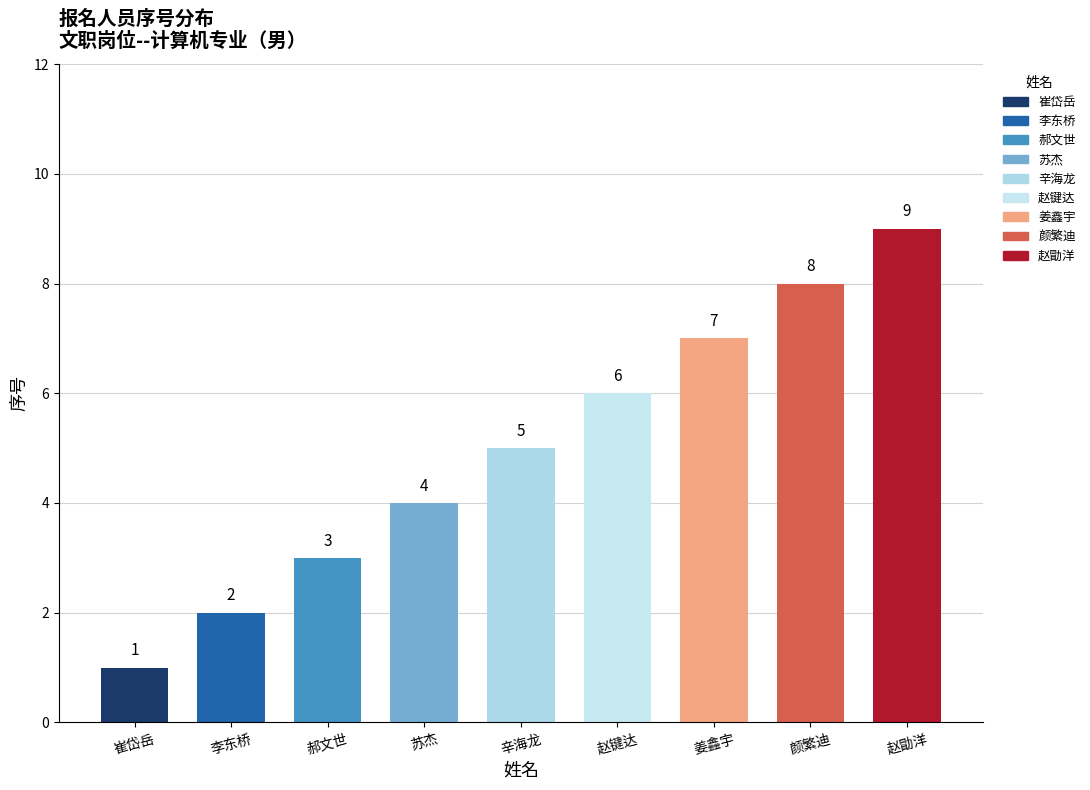

Which label corresponds to the largest value in the chart?

赵勖洋